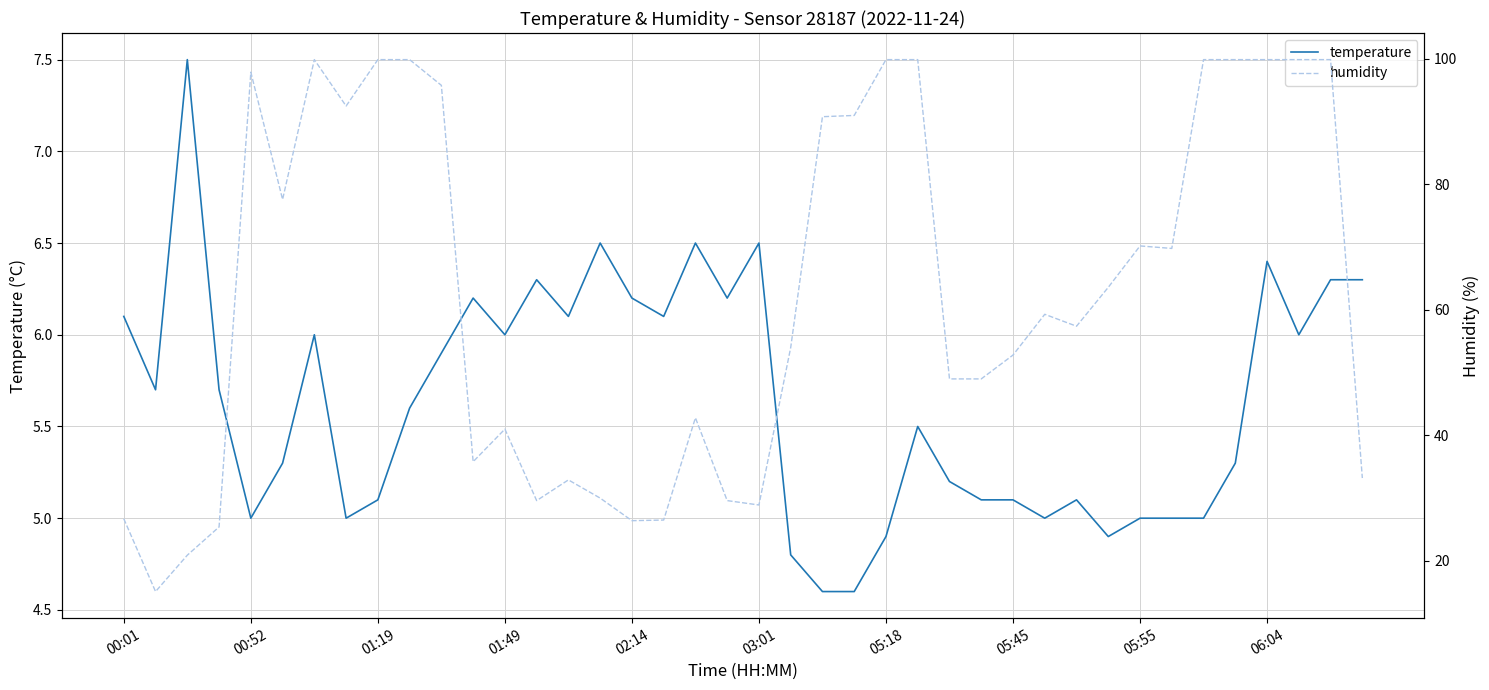

True or false: temperature has a value of 6.2 at 02:14.

True